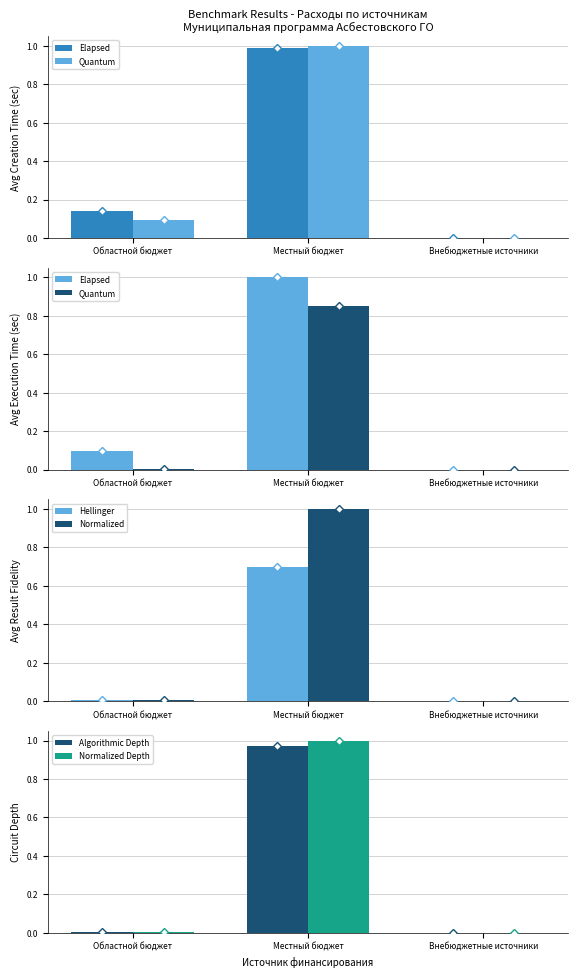

Which series changed the most between Местный бюджет and Внебюджетные источники?

Elapsed